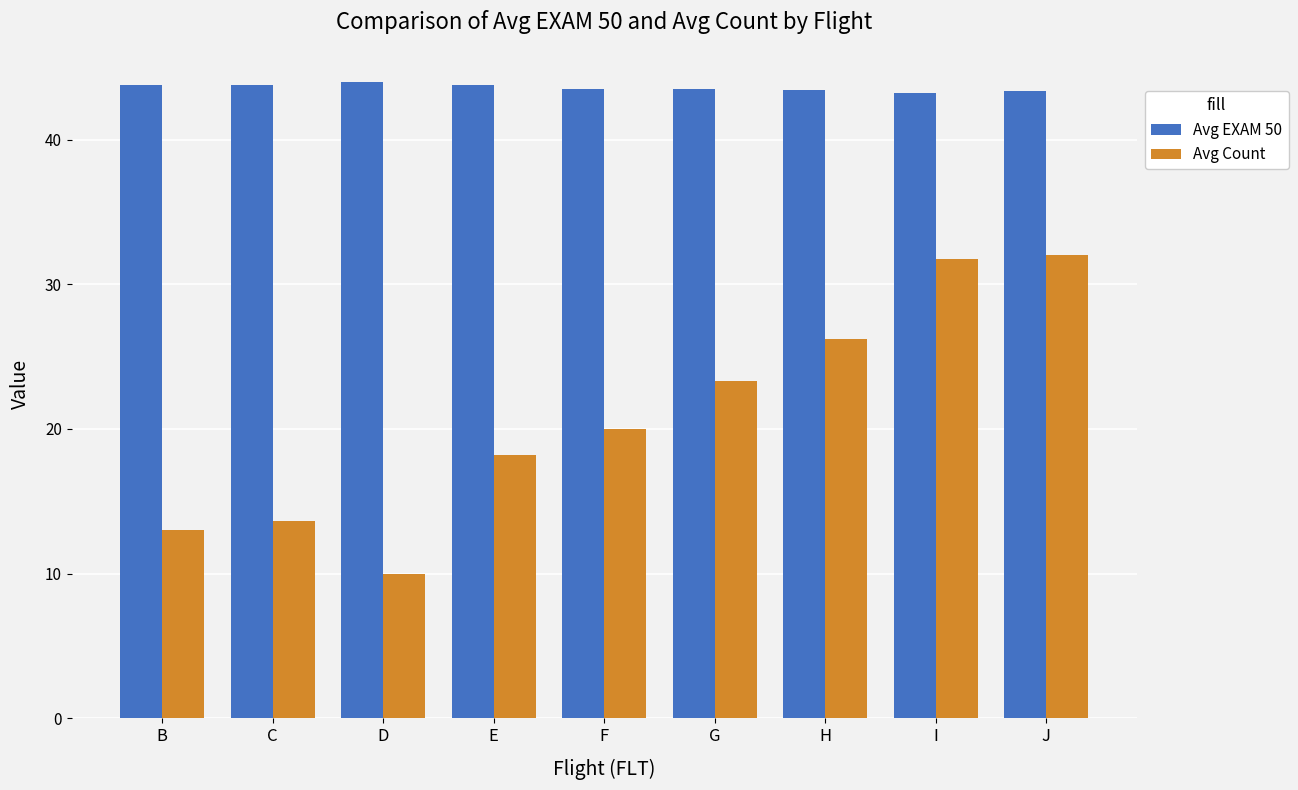

Which series changed the most between F and J?

Avg Count